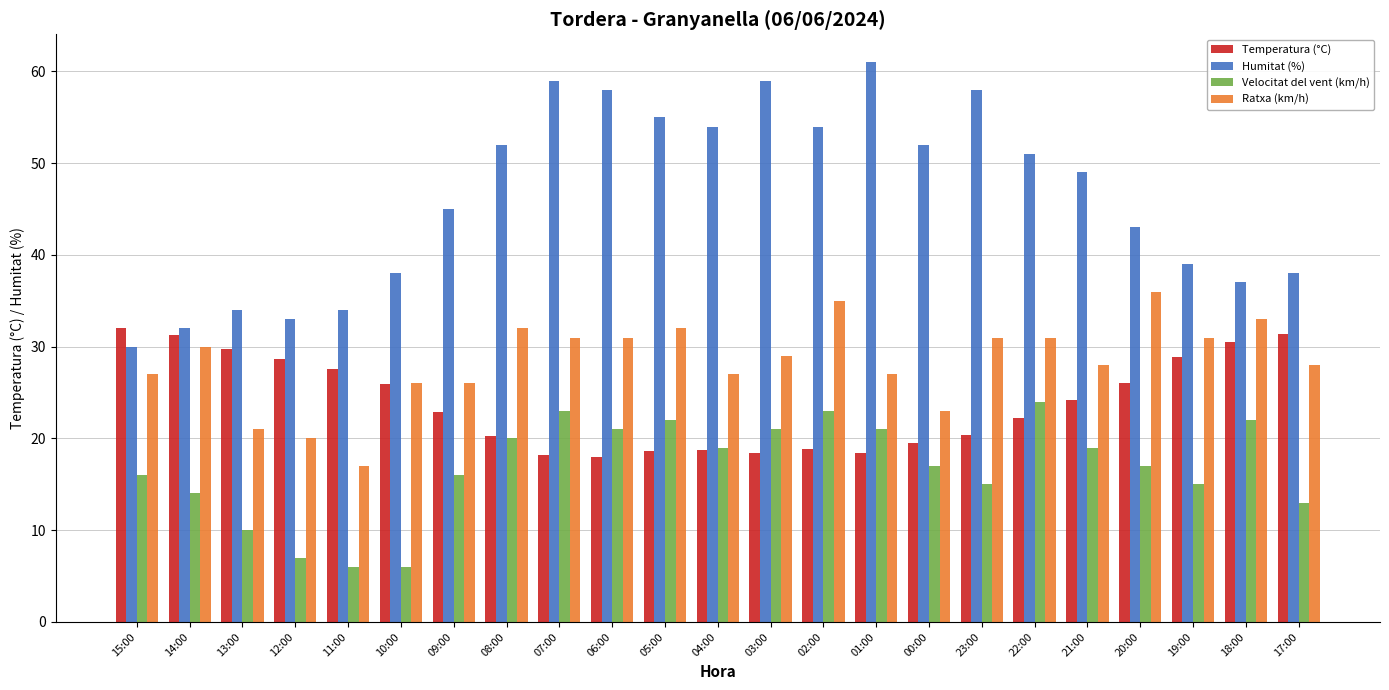

What is the sum of all Temperatura (°C) values?

550.8